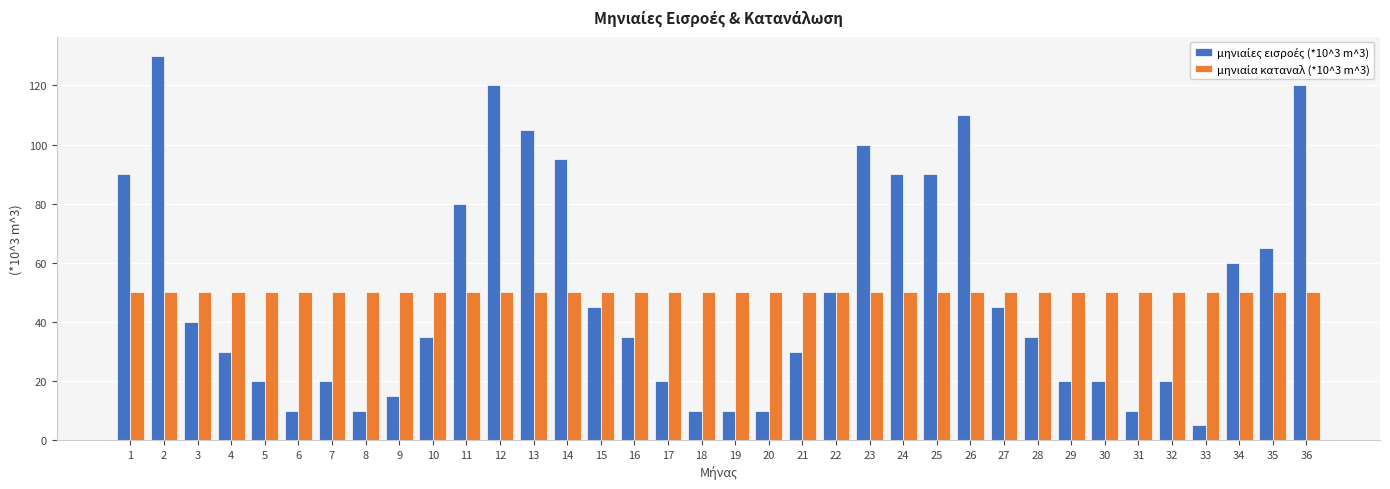

What is the total value across all series at 24?

140